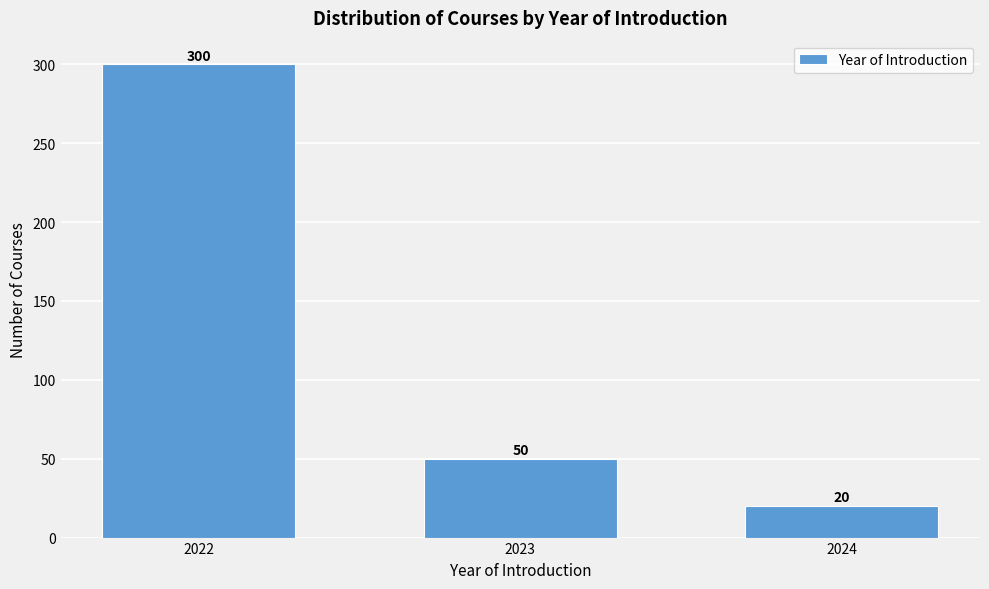

Reading left to right, transcribe all the data shown in this chart.

2022=300	2023=50	2024=20